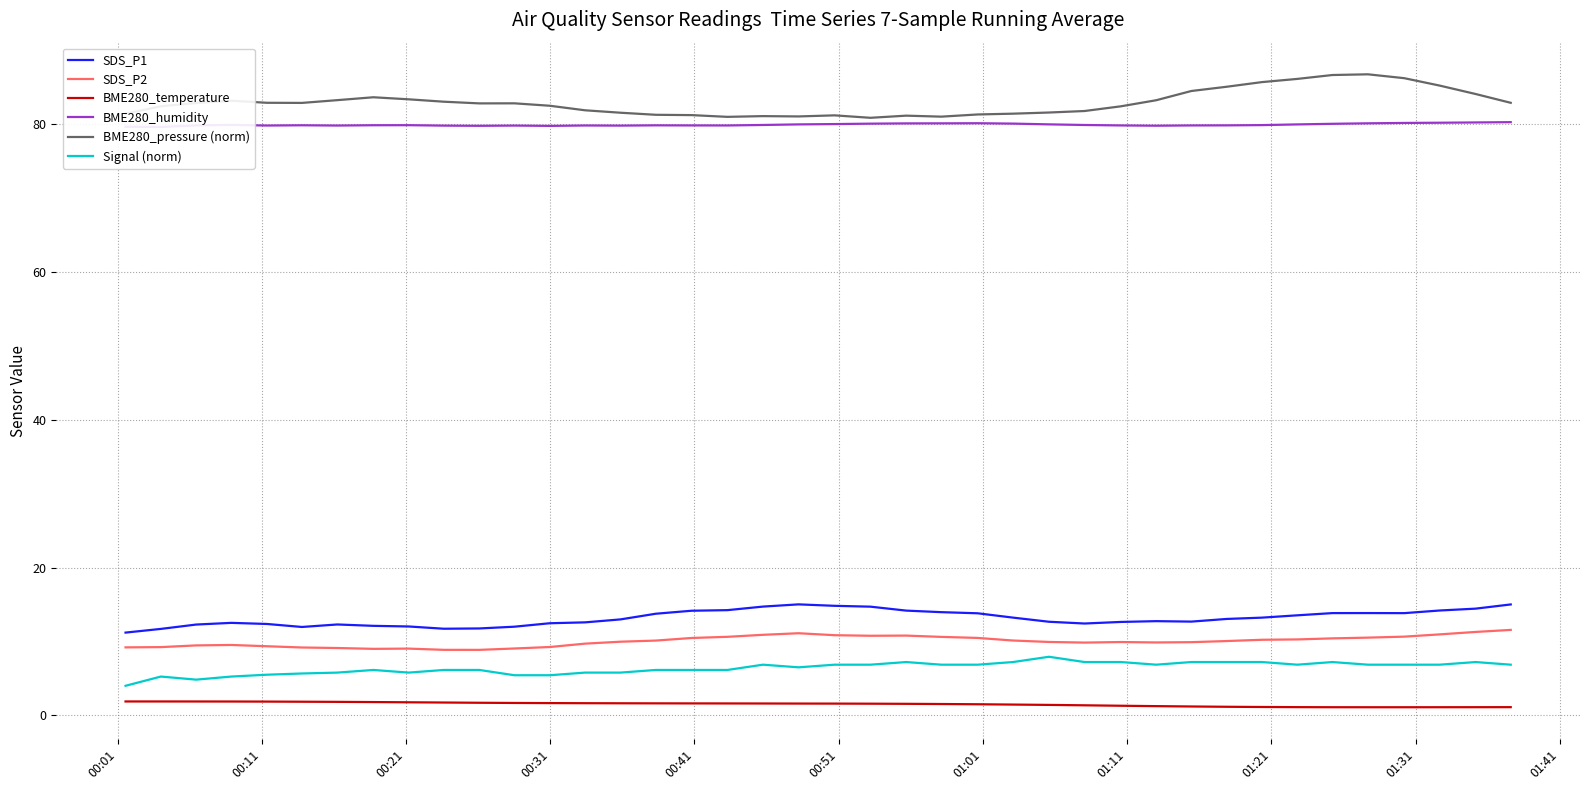

What is the minimum value for BME280_pressure (norm)?

80.9